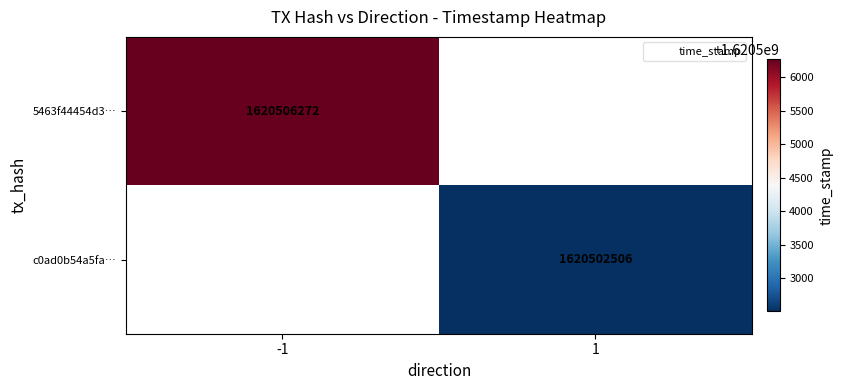

How many distinct data groups are displayed?

2